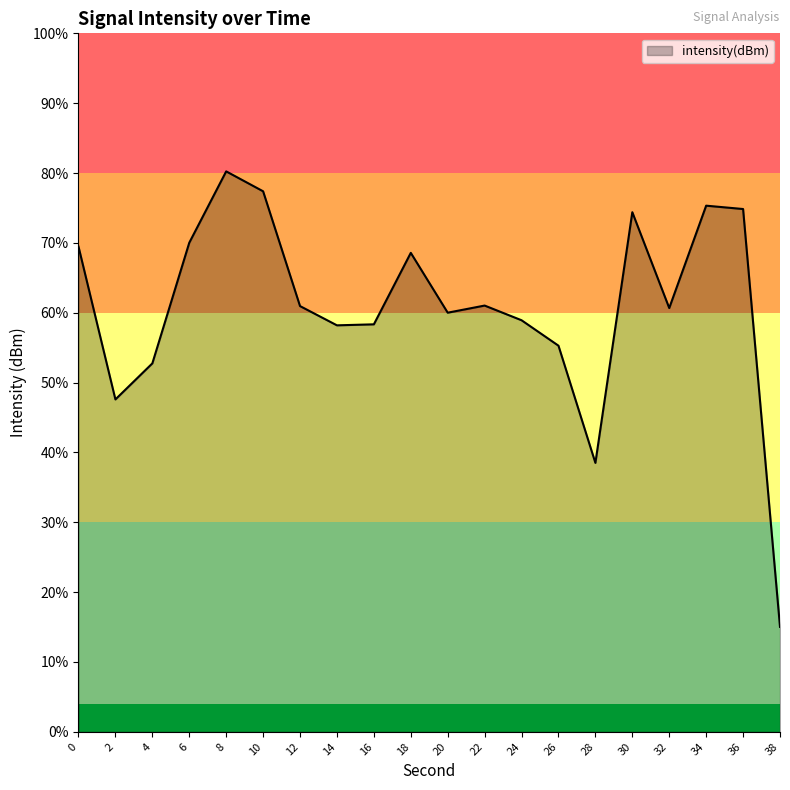

Reading left to right, extract all data points from this chart.

-115.3	-126.2	-123.6	-115.0	-109.9	-111.3	-119.5	-120.9	-120.8	-115.7	-120.0	-119.5	-120.5	-122.4	-130.7	-112.8	-119.7	-112.3	-112.6	-142.5